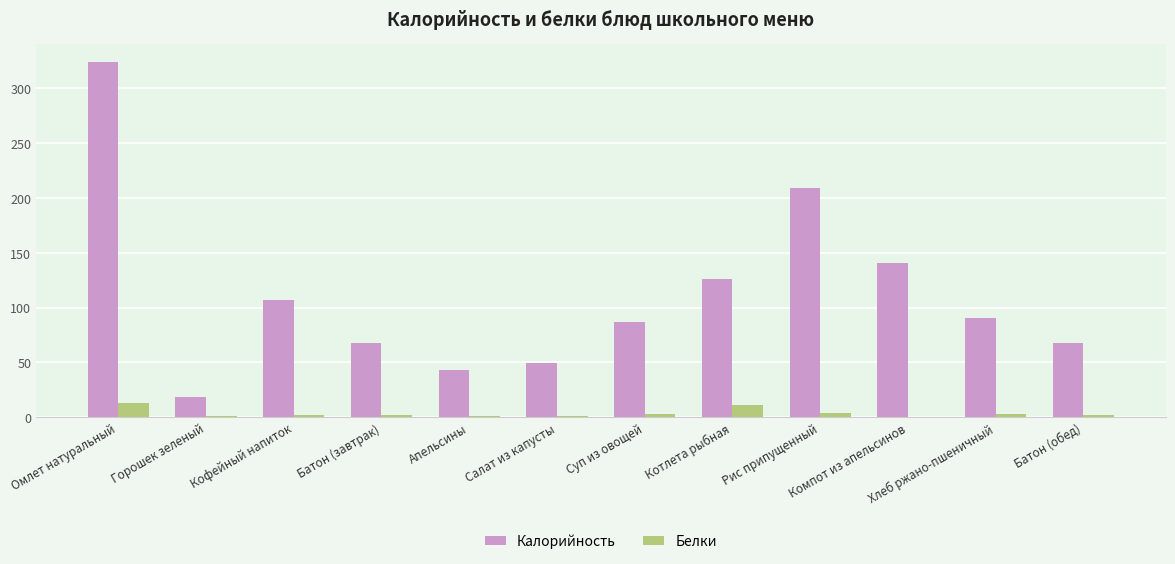

What value does the Калорийность series have at Омлет натуральный?

323.8